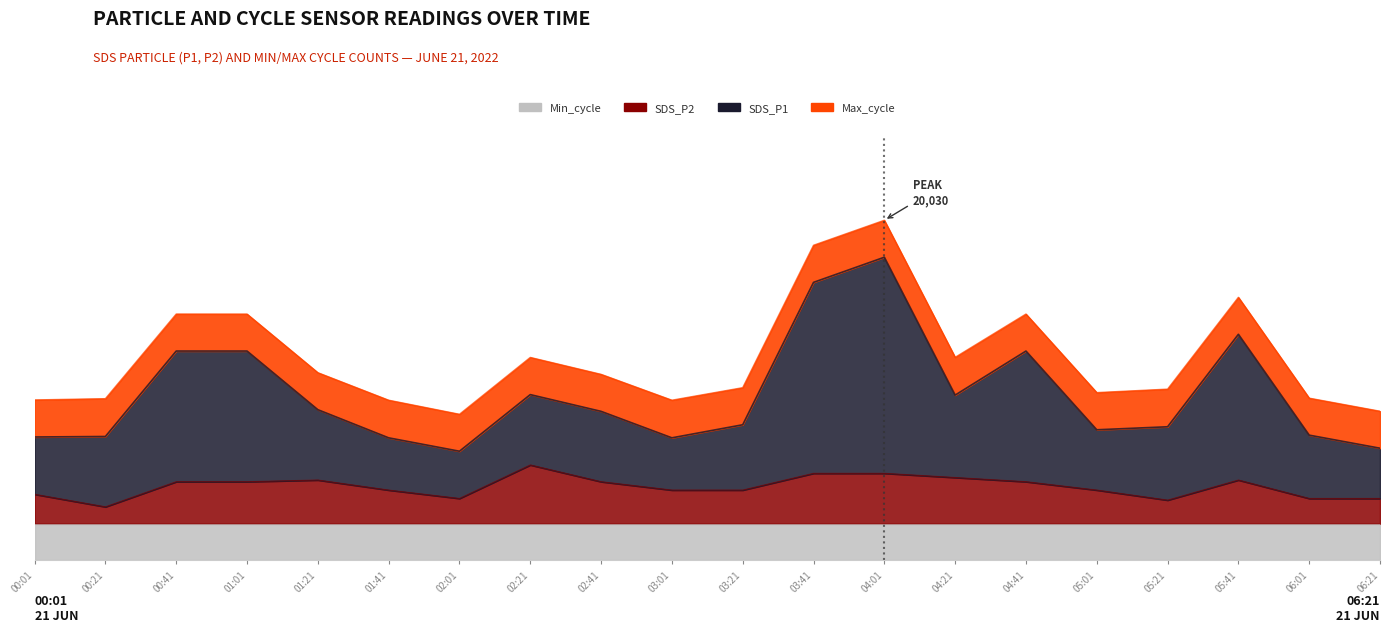

What is the label of the 18th point from the left?

05:41